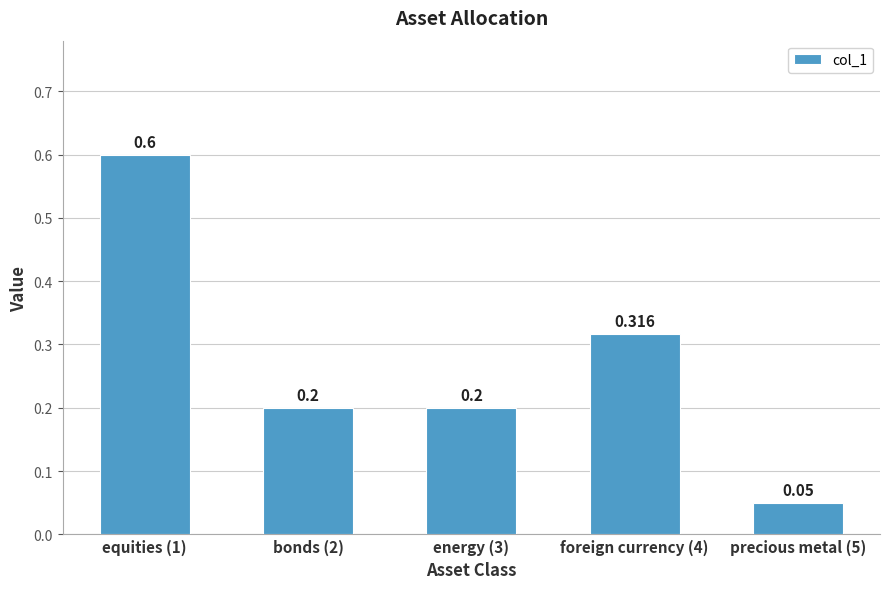

Rank the categories by value from lowest to highest.

precious metal (5), bonds (2), energy (3), foreign currency (4), equities (1)